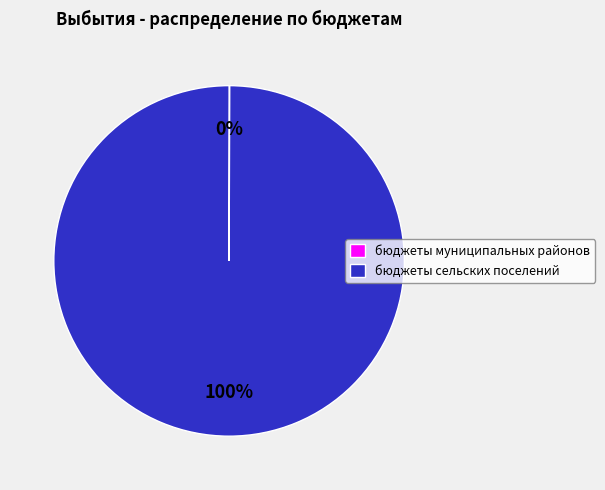

To the nearest percent, what portion does бюджеты сельских поселений represent?

100%